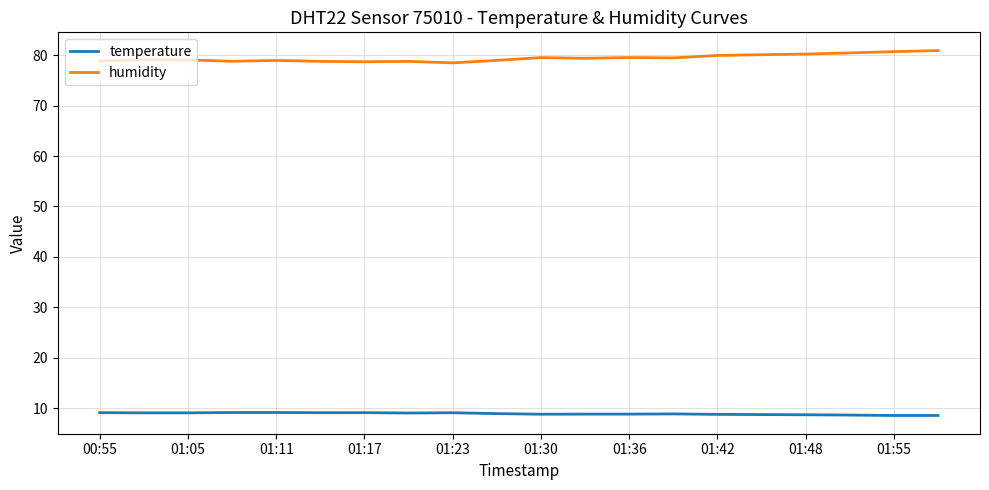

List the series in order of their peak value, highest first.

humidity, temperature